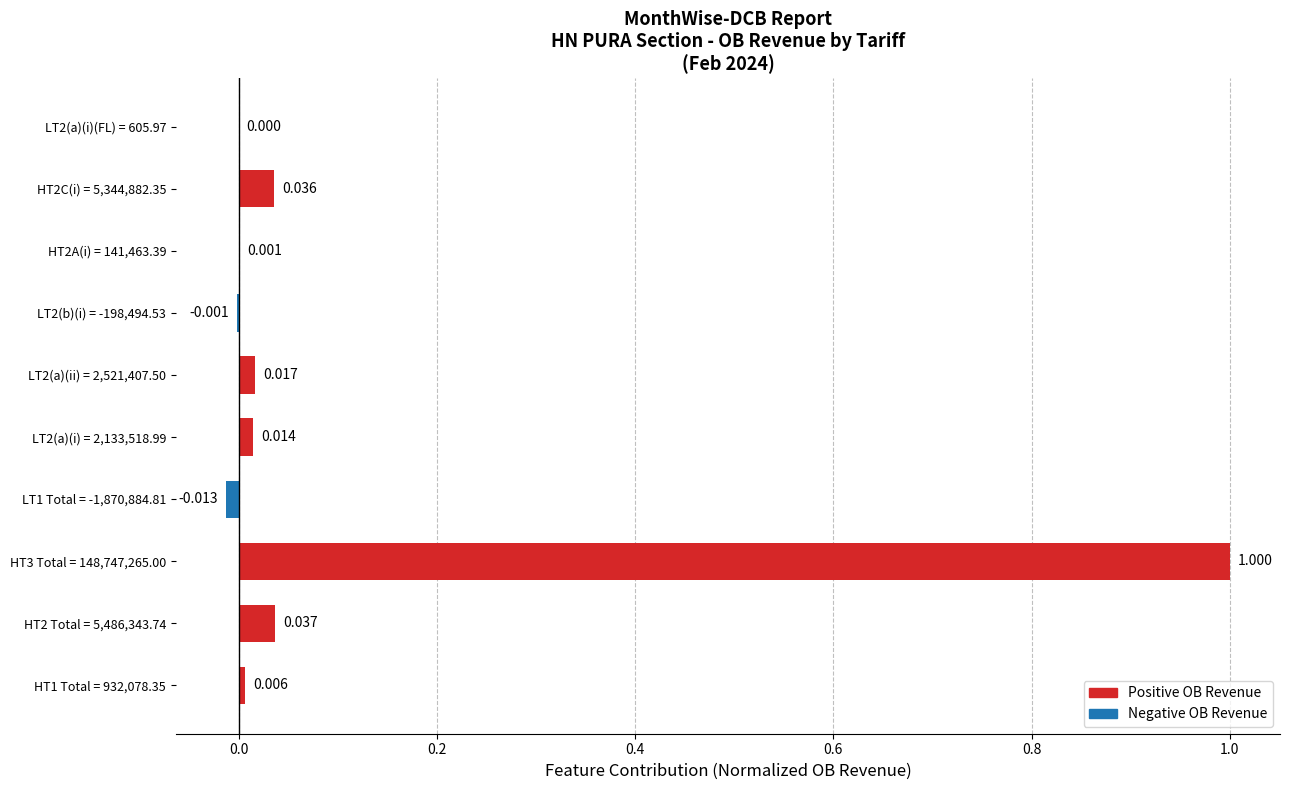

What is the sum of all values?

1.1